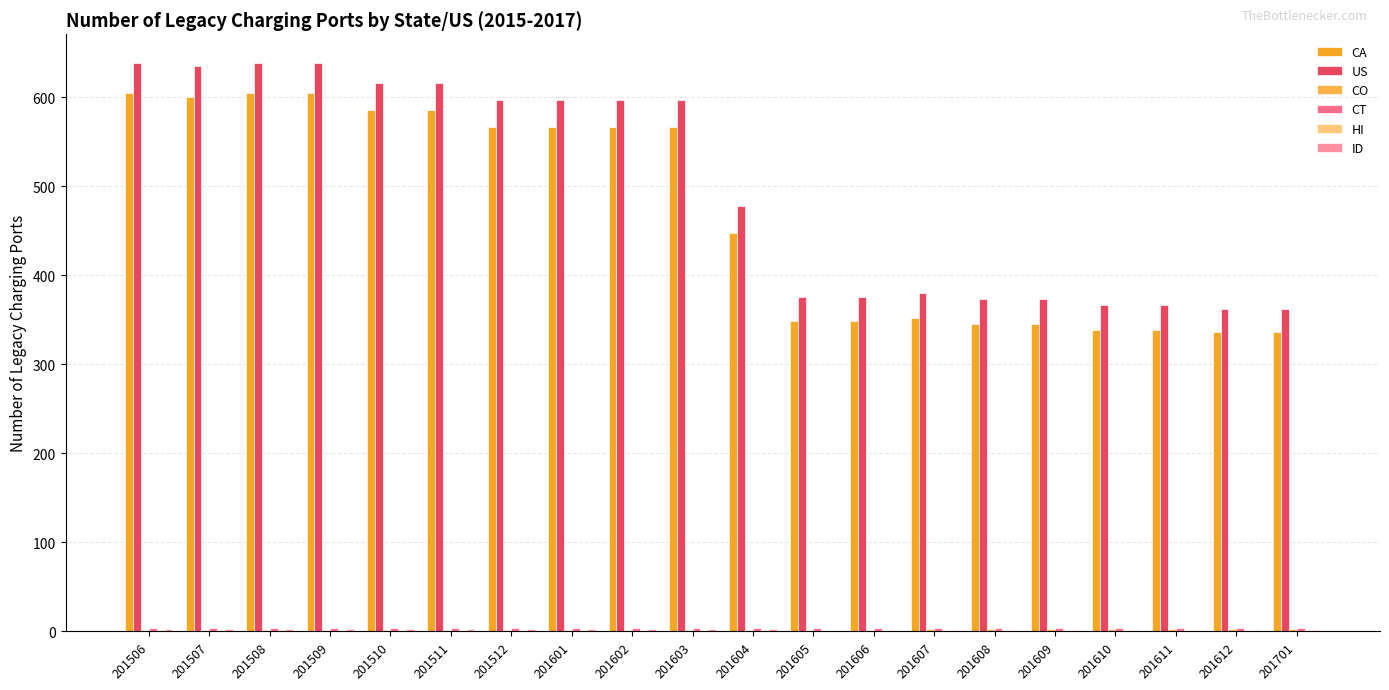

Which series has the largest total across all categories?

US